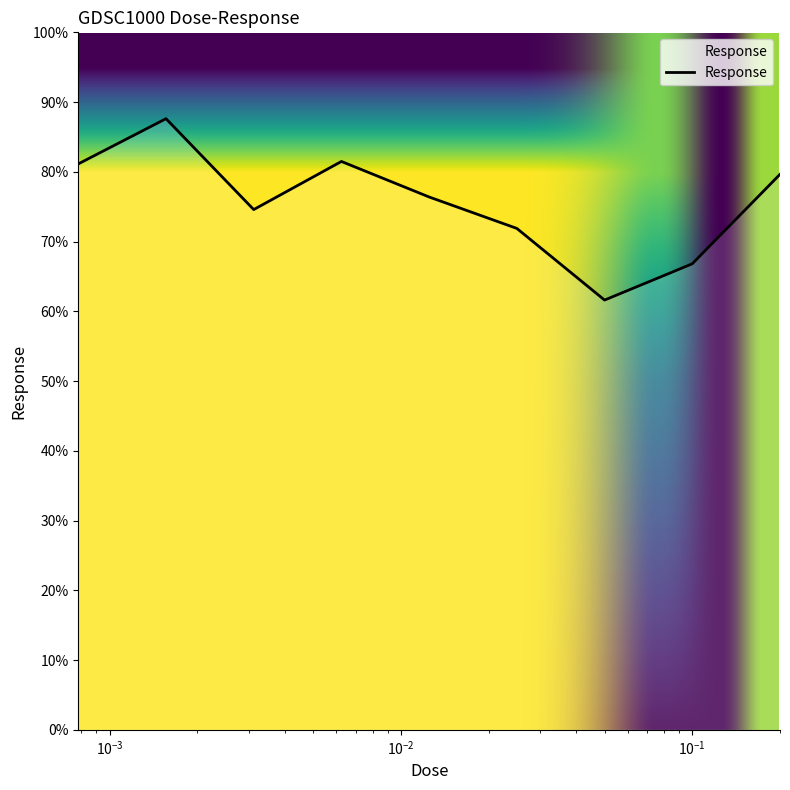

What is the minimum value shown in the chart?

61.6